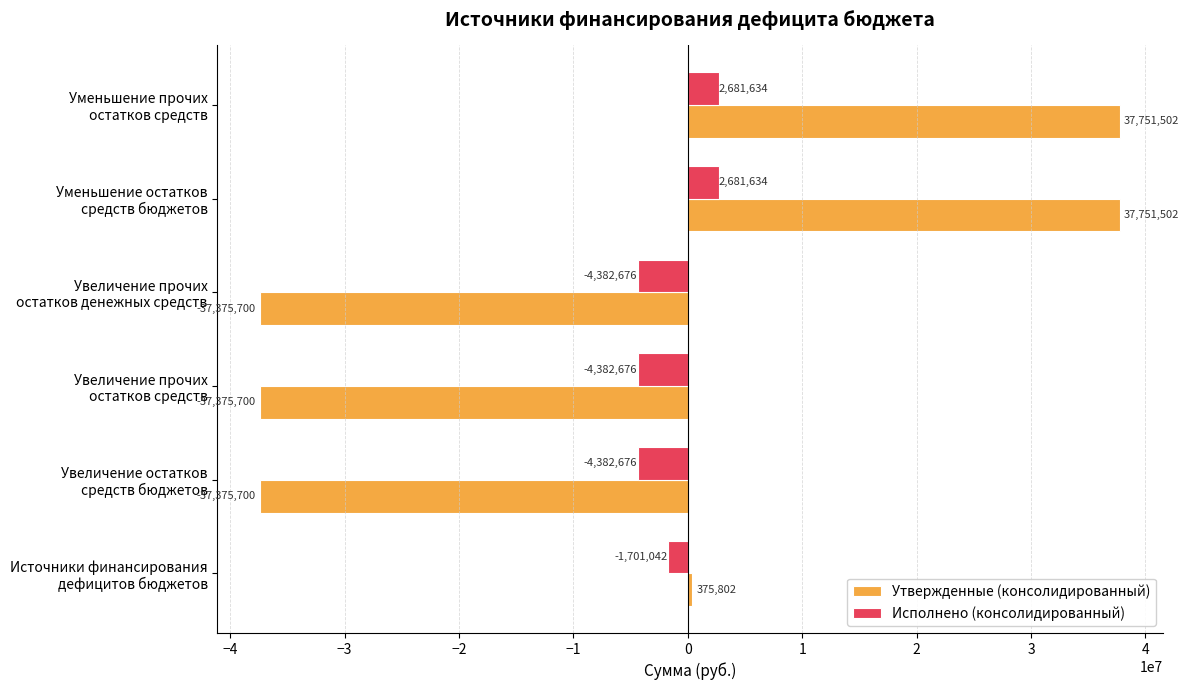

What is the greatest value displayed?

37751502.5